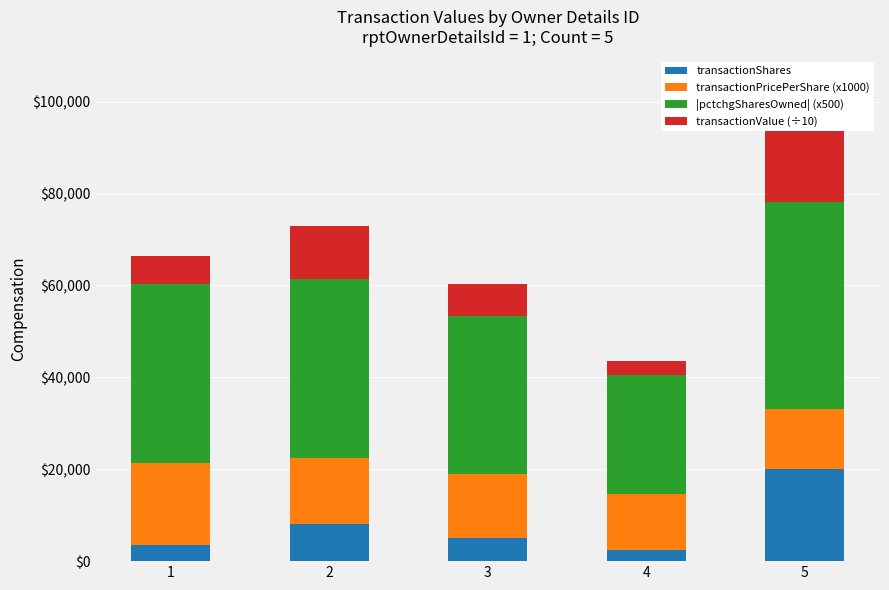

How many bars are there in total?

20